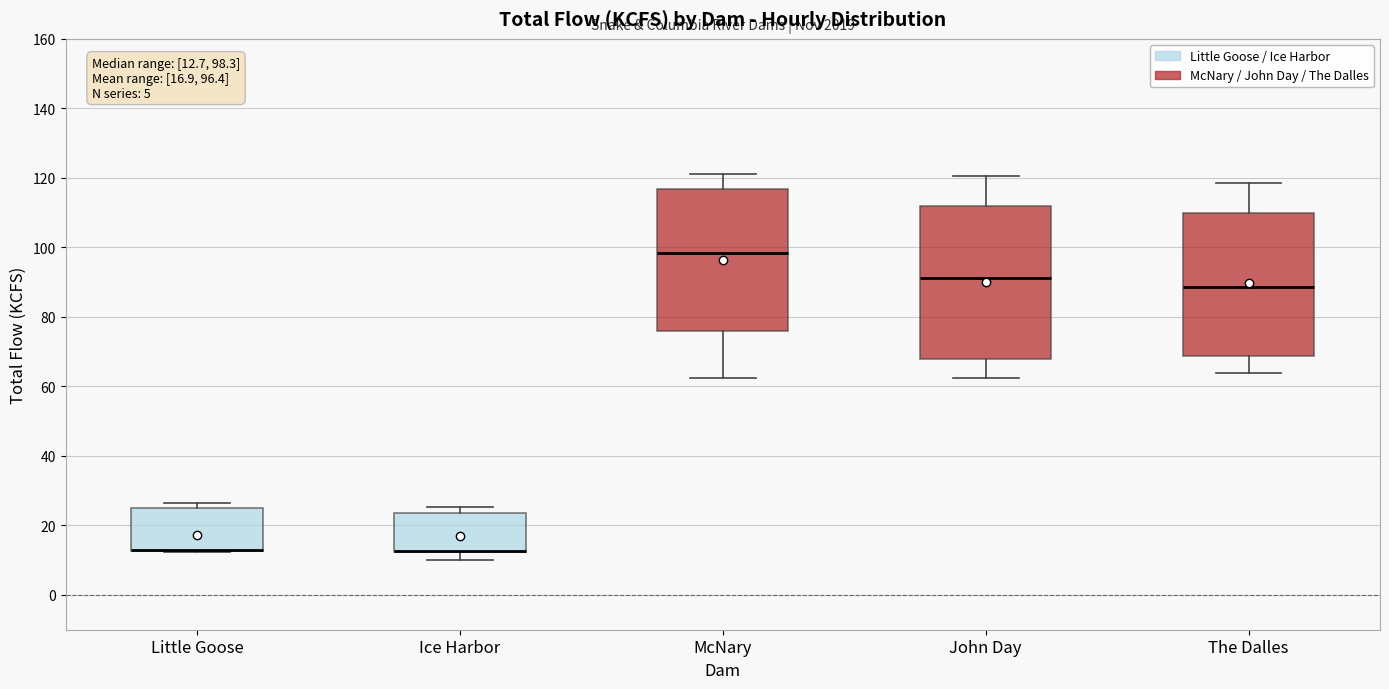

Comparing the boxes themselves (not the whiskers), which one is the tallest?

John Day